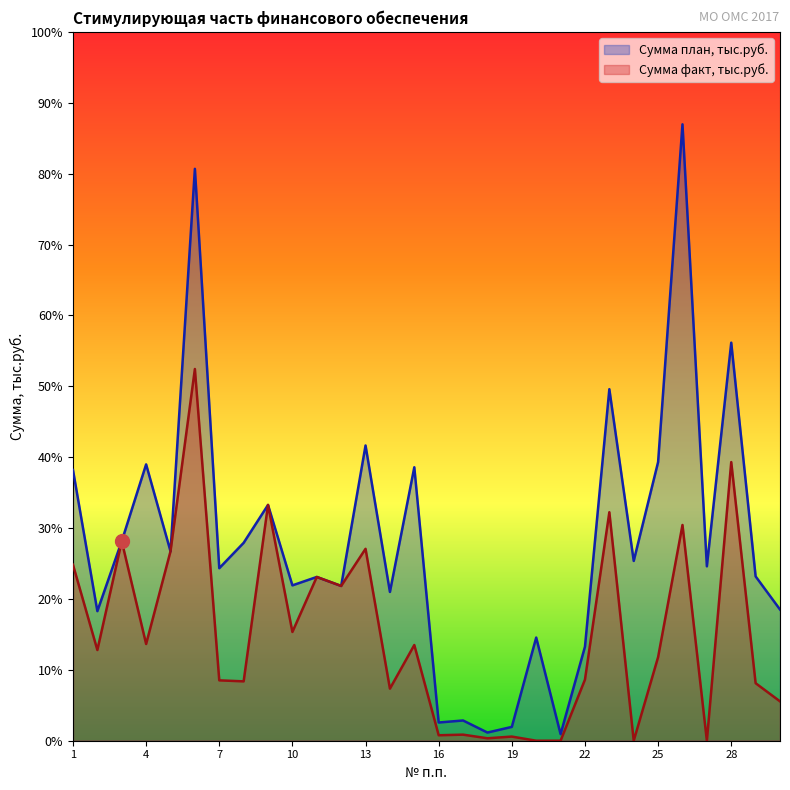

Between 5 and 21, which series saw the biggest shift?

Сумма факт, тыс.руб.